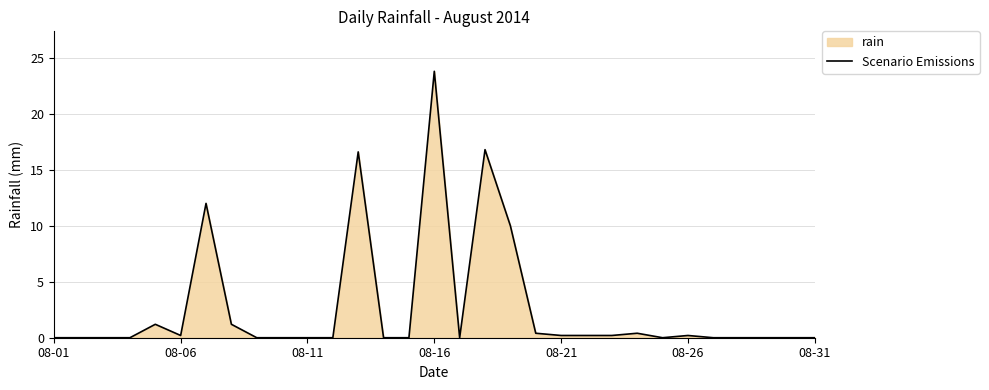

What is the maximum value shown in the chart?

23.8